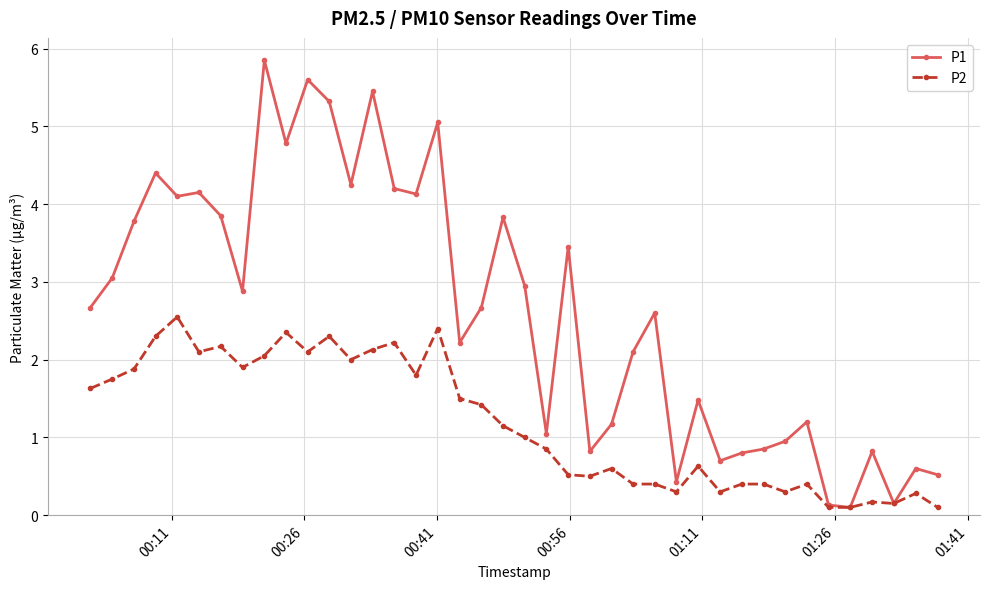

How many lines are shown in the chart?

2